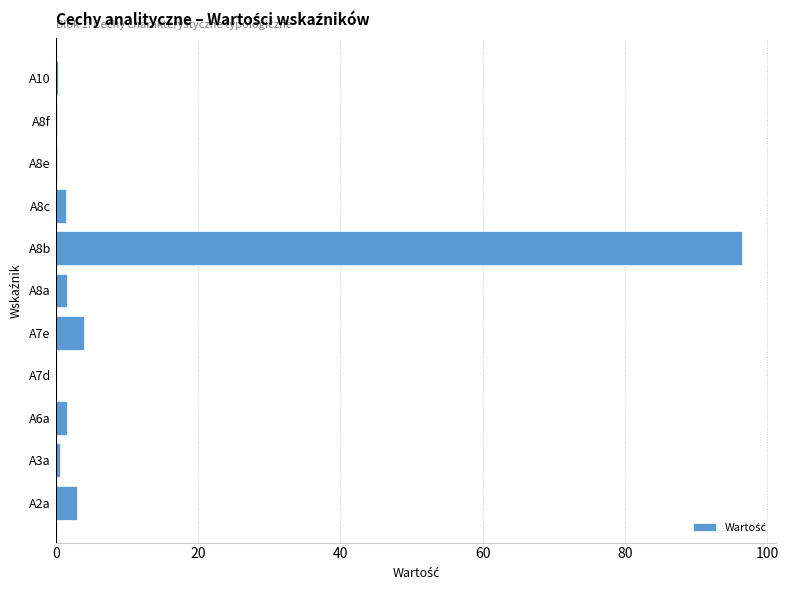

What is the sum of all values?

109.5